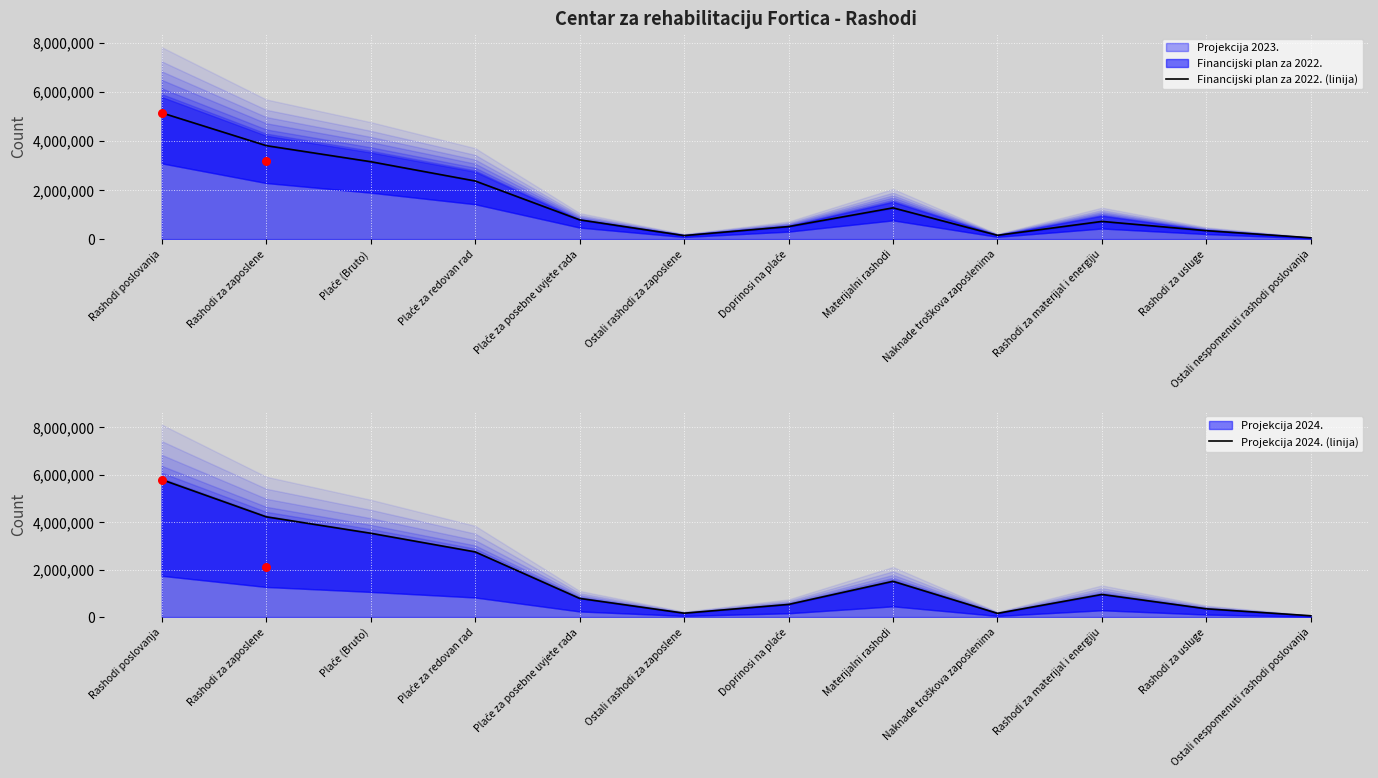

Which series reaches the maximum Y coordinate?

Projekcija 2024. (linija)